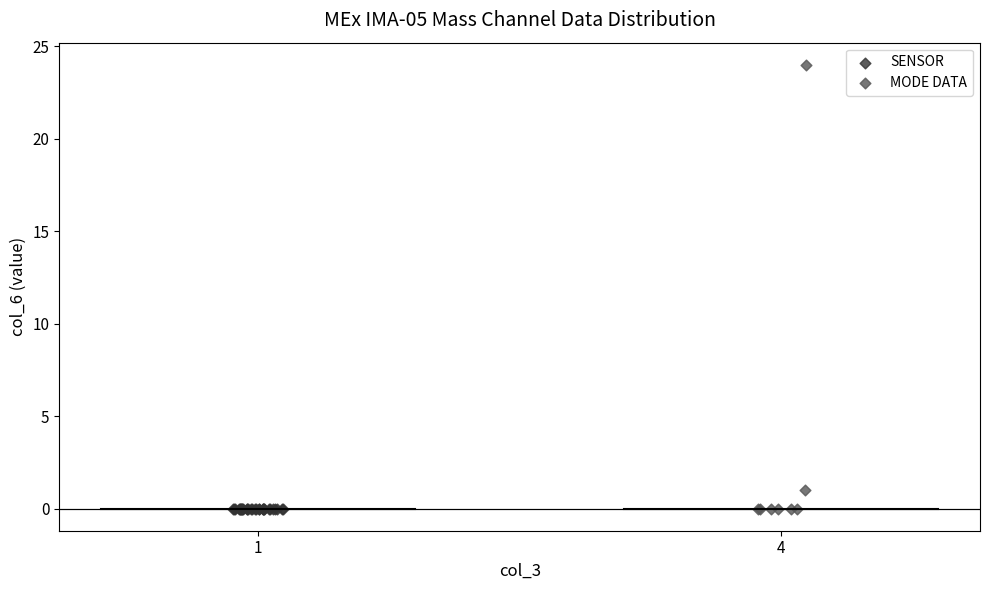

Which series contains the highest Y value?

MODE DATA